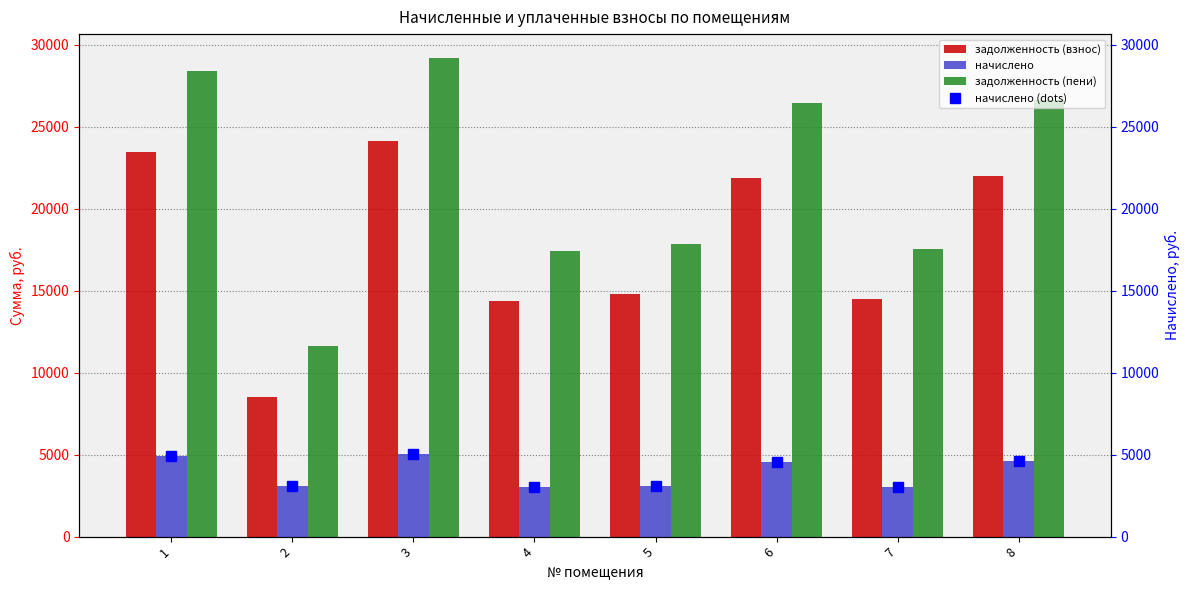

At 5, list the series in order from largest to smallest.

задолженность (пени), задолженность (взнос), начислено, начислено (dots)